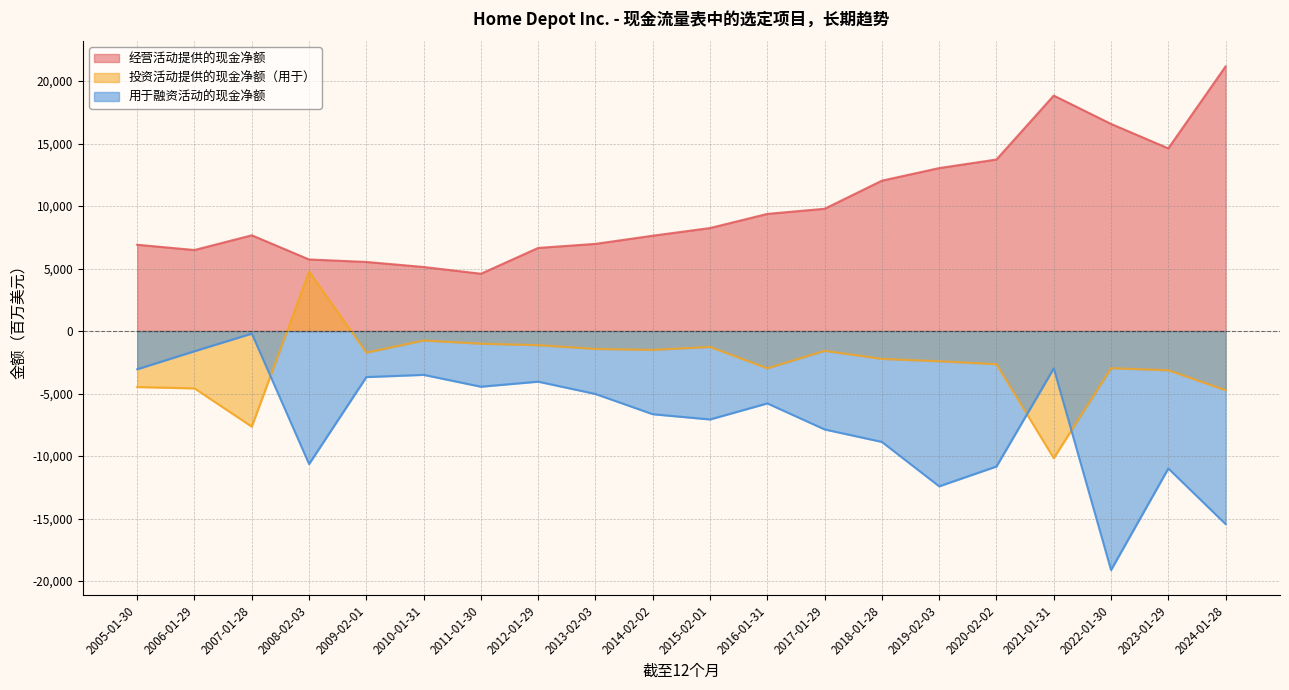

How many distinct data groups are displayed?

3